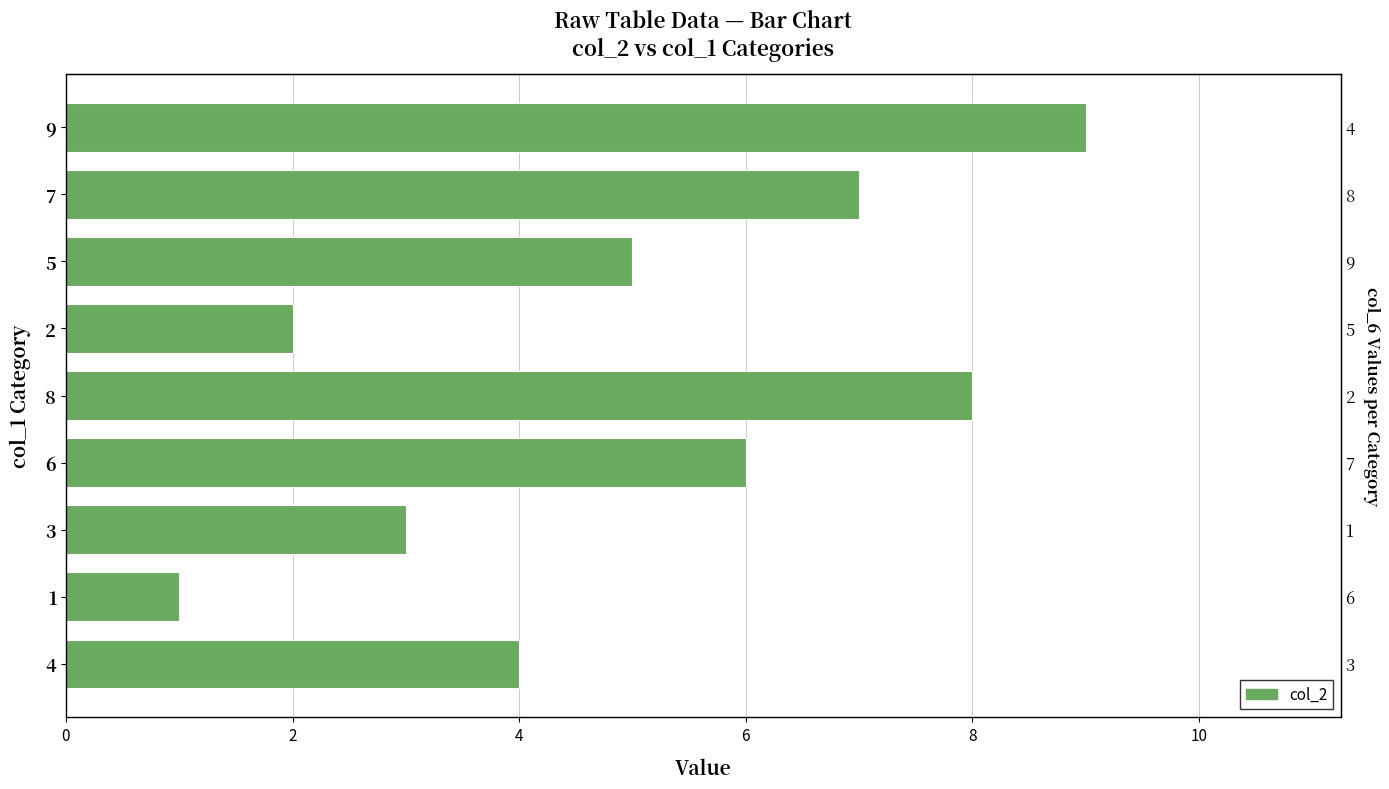

Count the values in the range 3 to 7.

5